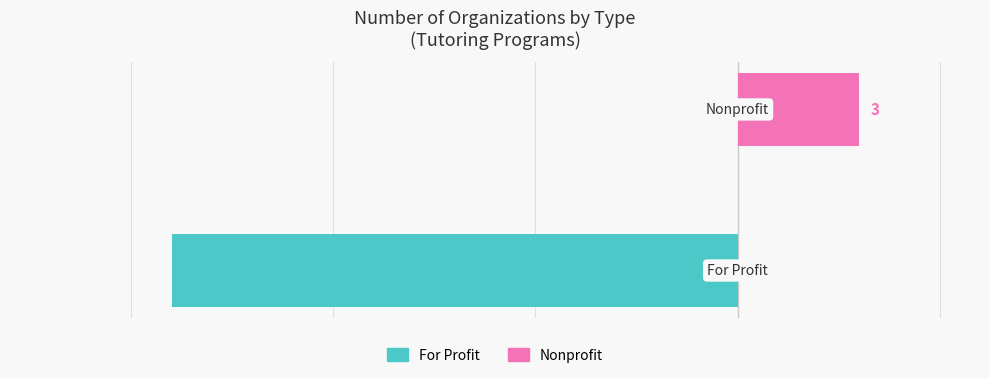

Reading left to right, list all the values displayed in this chart.

For Profit: -14	0
Nonprofit: 0	3